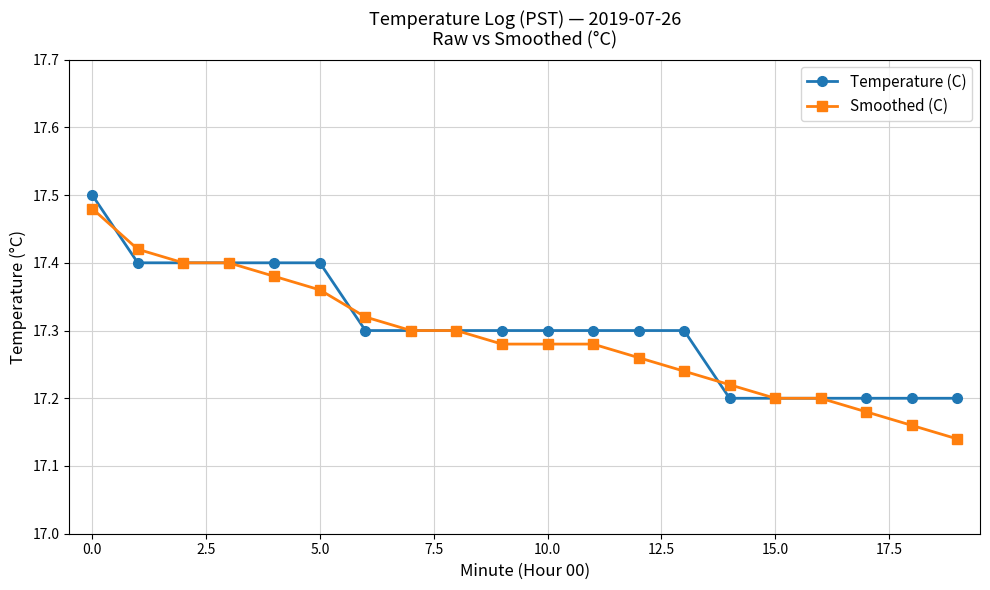

How many Temperature (C) values are between 17 and 18?

20